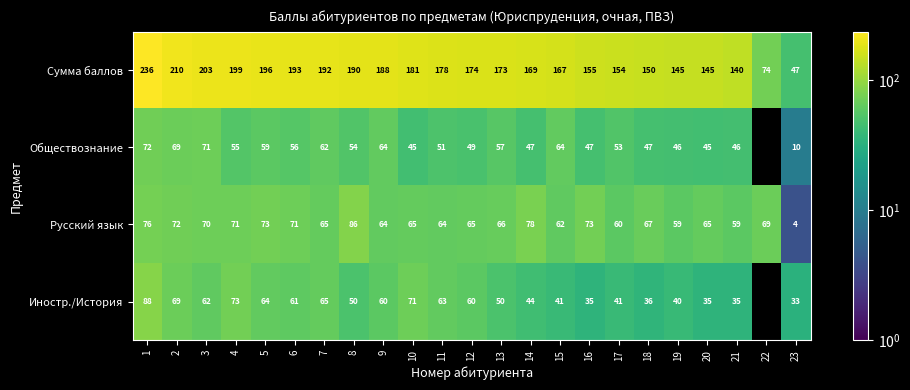

True or false: Обществознание has a value of 37.5 at 13.

False